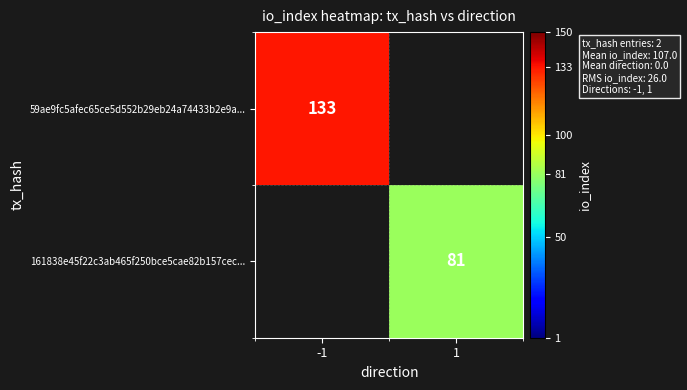

The value of 59ae9fc5afec65ce5d552b29eb24a74433b2e9a... at -1 is 215. True or false?

False